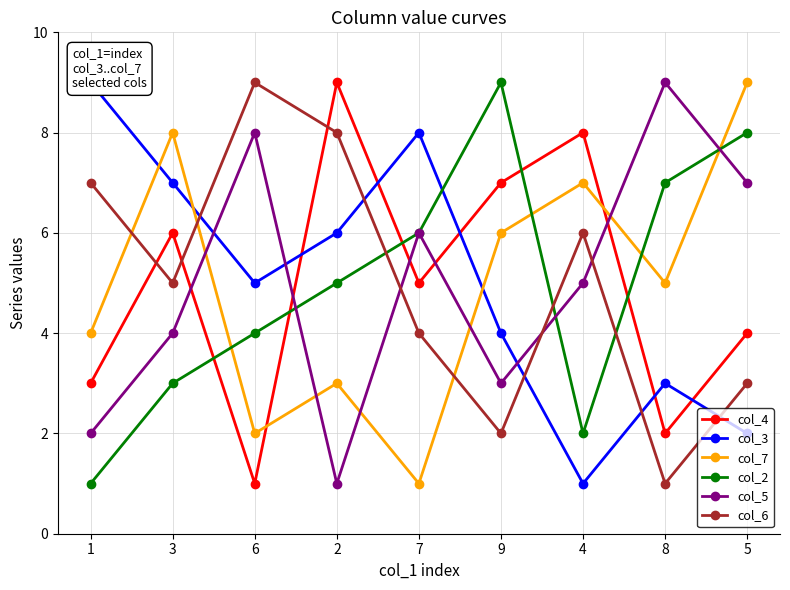

Where is col_5 nearest to the value 5?

4